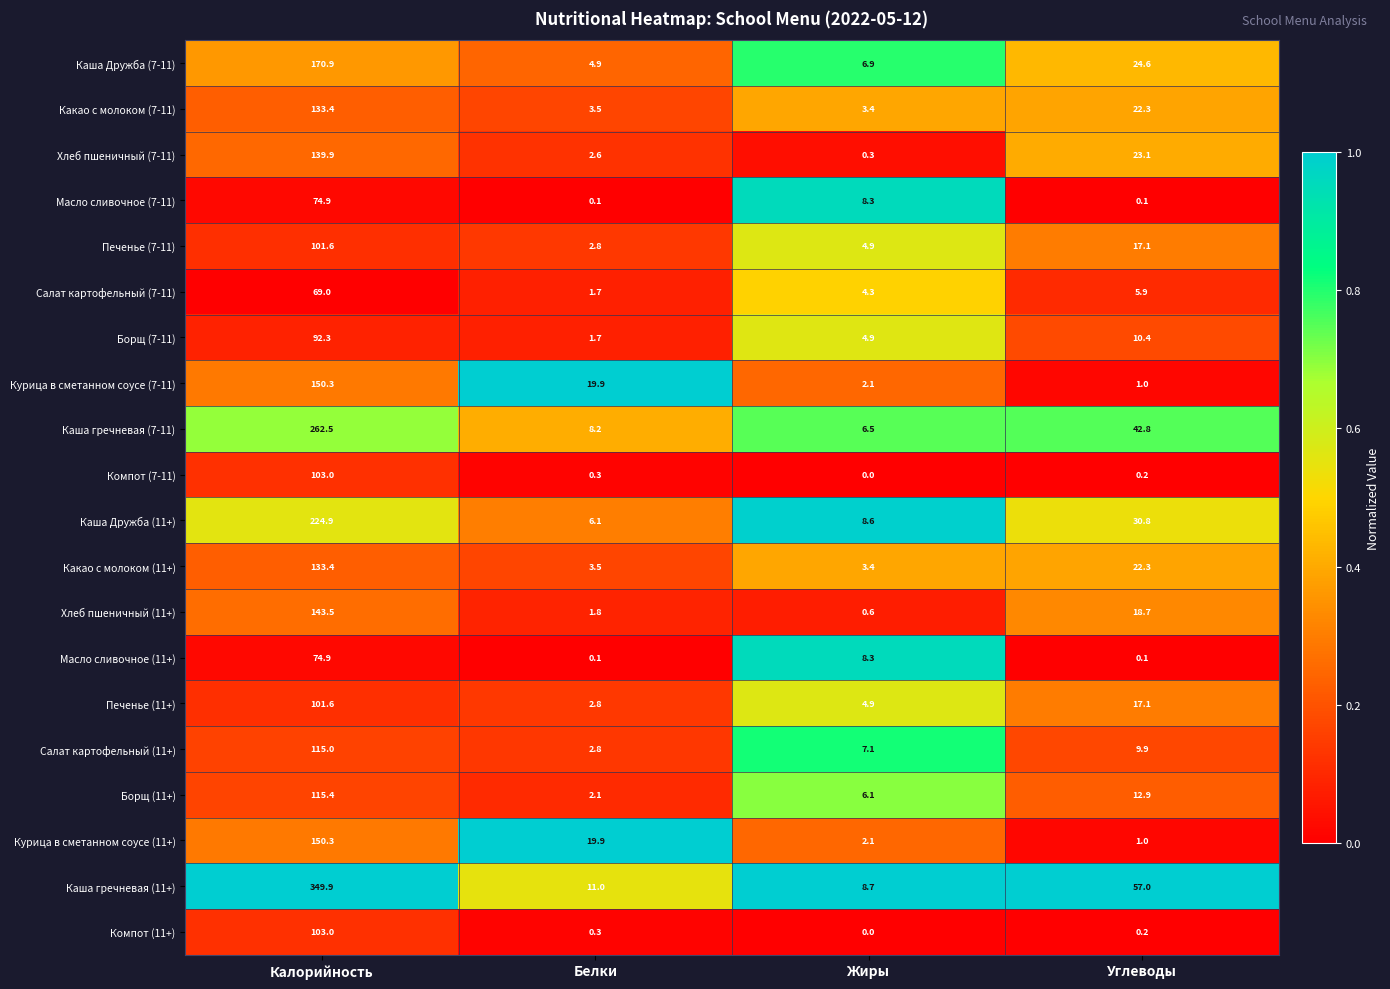

What is the total value across all series at Углеводы?

317.5